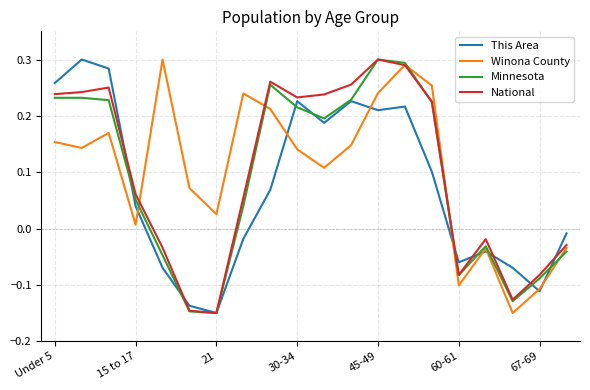

After their last crossing, which series has the higher values: Winona County or This Area?

This Area